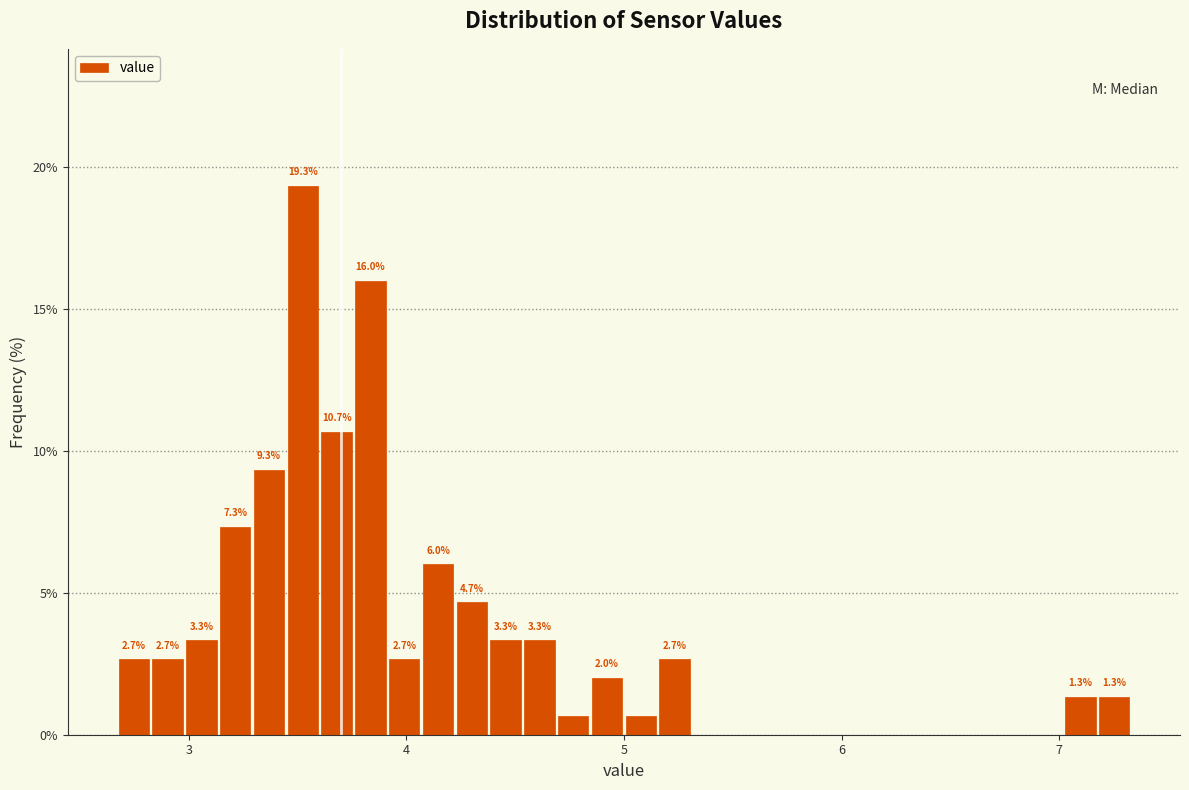

Around what value on the x-axis is the tallest bar? Give the approximate position of its centre, as read against the axis.

3.5